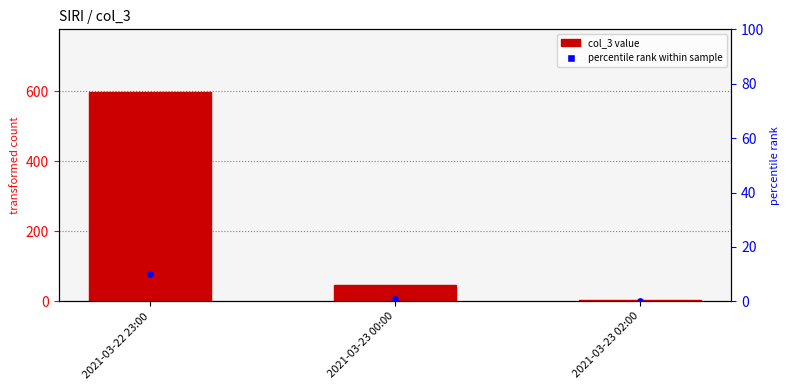

Is the value of col_3 value at 2021-03-23 00:00 greater than the value of percentile rank within sample at 2021-03-23 02:00?

Yes